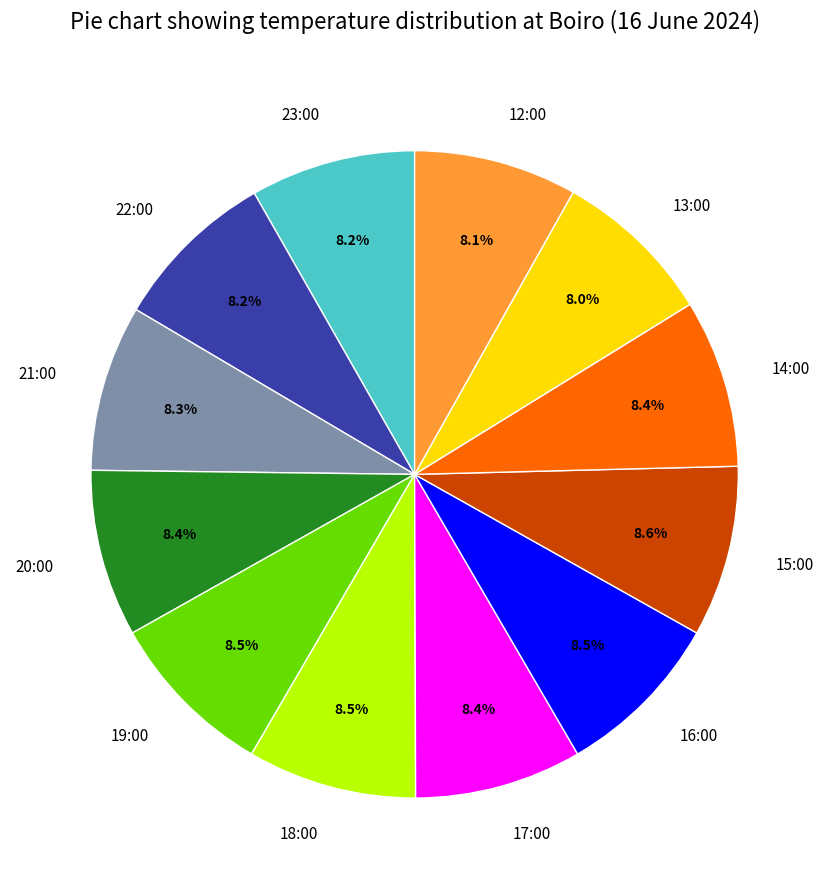

Do 12:00 and 16:00 together represent more than half of the pie?

No